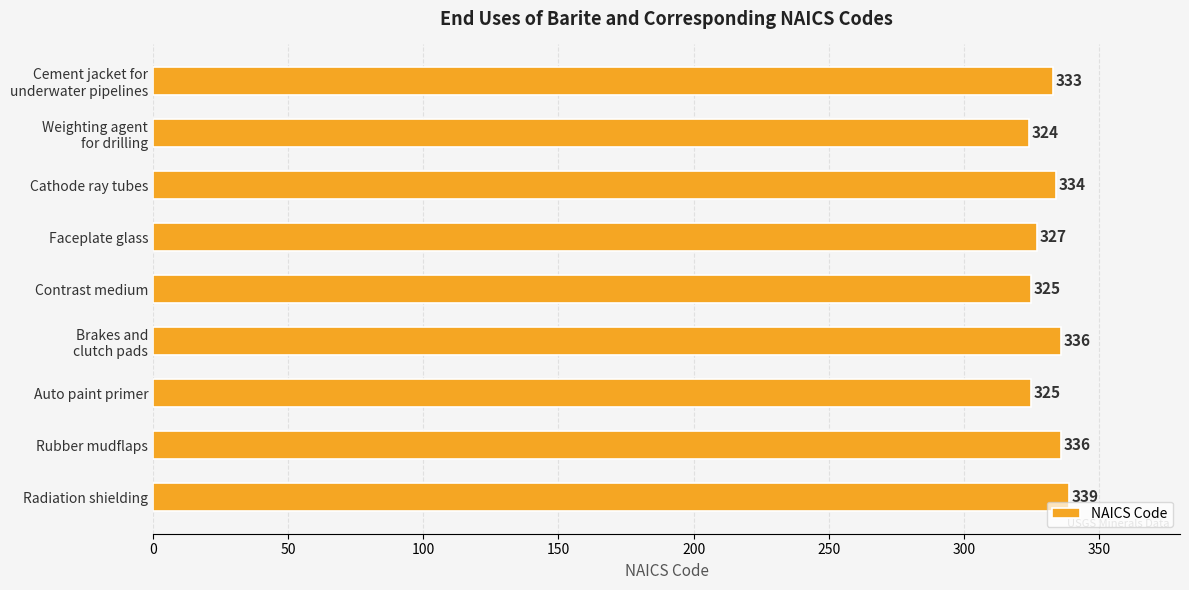

What is the difference between the maximum and minimum values?

15